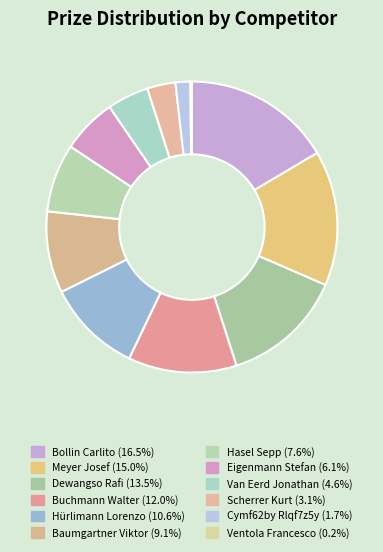

Rank the categories by value from lowest to highest.

Ventola Francesco, Cymf62by Rlqf7z5y, Scherrer Kurt, Van Eerd Jonathan, Eigenmann Stefan, Hasel Sepp, Baumgartner Viktor, Hürlimann Lorenzo, Buchmann Walter, Dewangso Rafi, Meyer Josef, Bollin Carlito